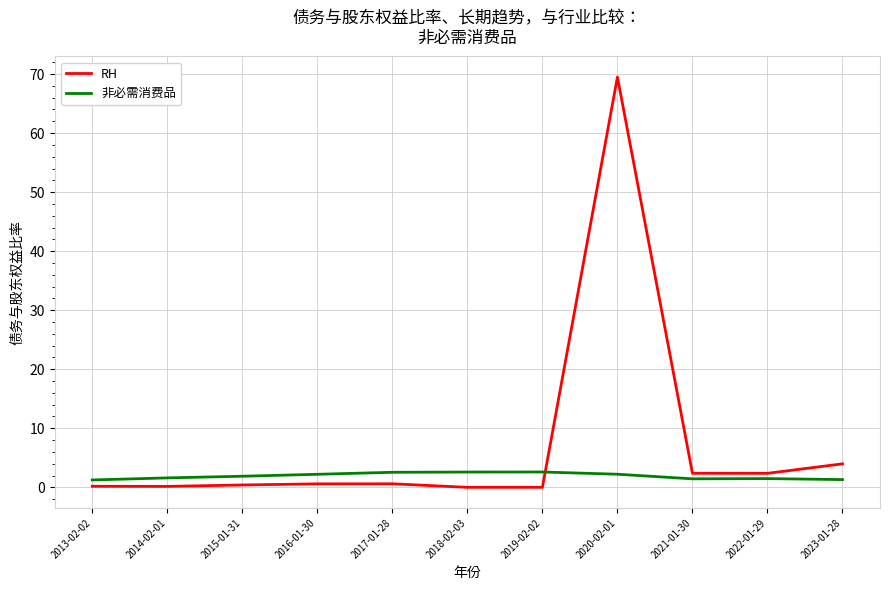

True or false: 非必需消费品 and RH intersect in this chart.

True